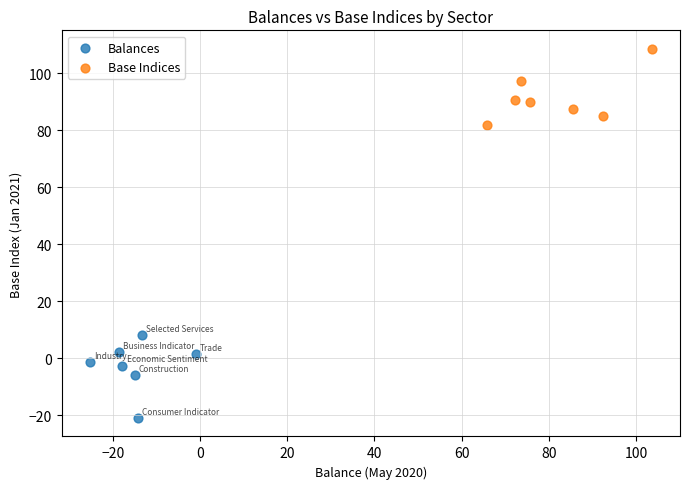

Which series reaches the minimum Y coordinate?

Balances